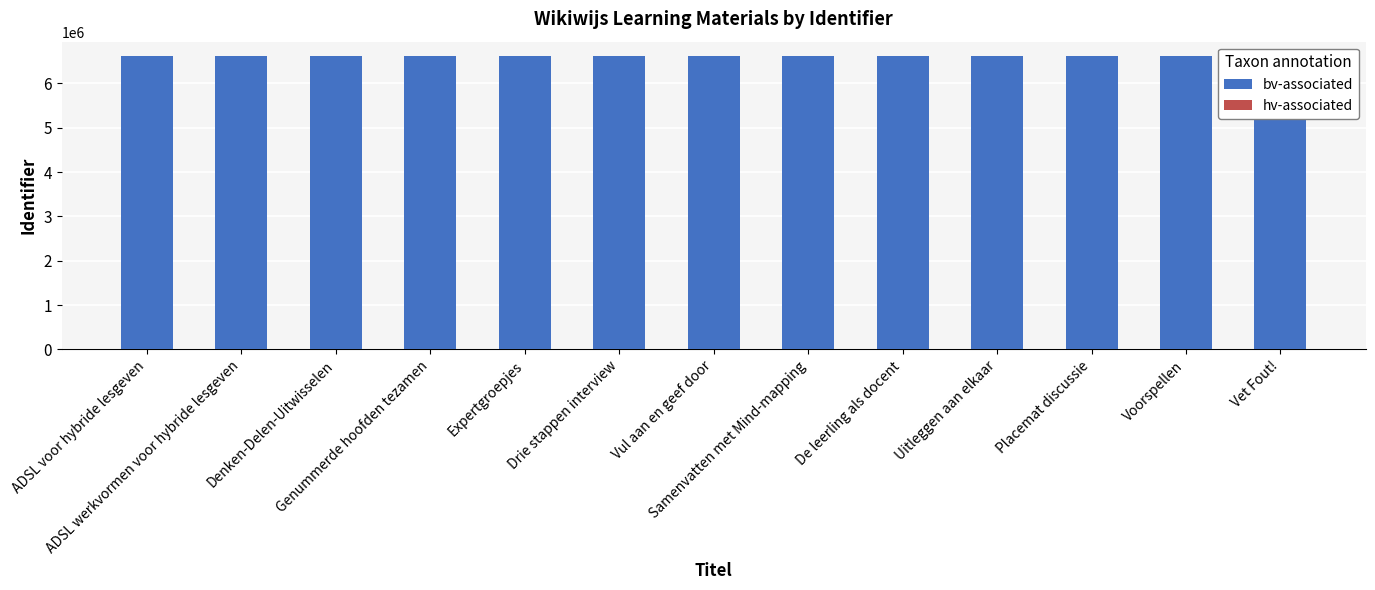

Reading right to left, what are all the values shown in this chart?

bv-associated: 6612245	6612242	6612240	6612237	6612234	6612231	6612228	6612225	6612222	6612219	6612215	6612195	6612153
hv-associated: 1	1	1	1	1	1	1	1	1	1	1	1	1